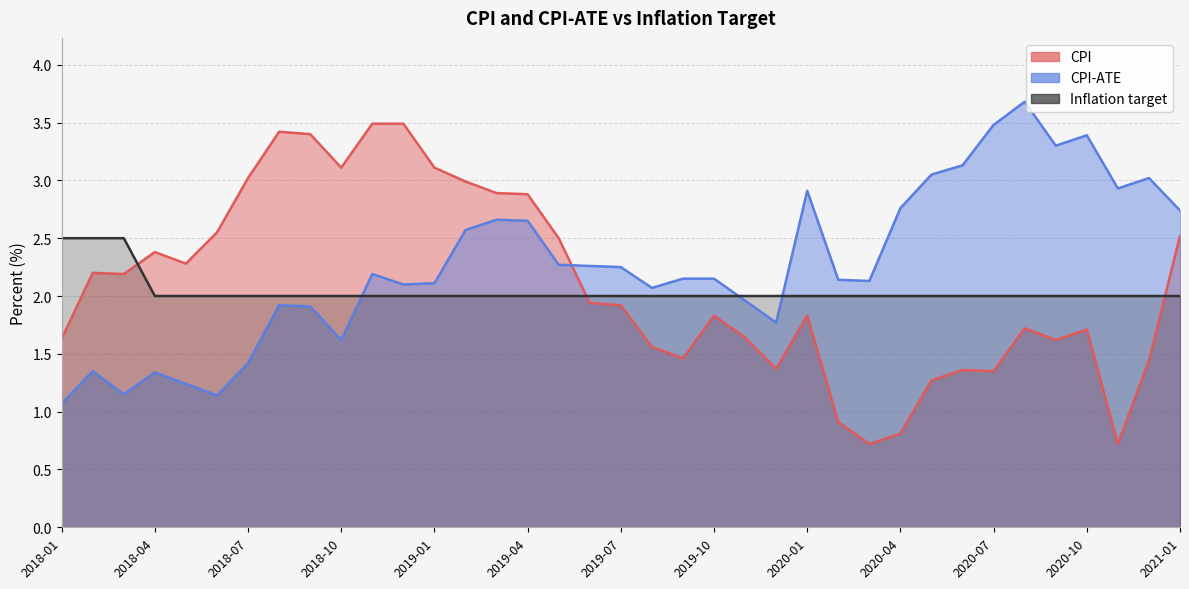

What is the label of the 23rd point from the right?

2019-03